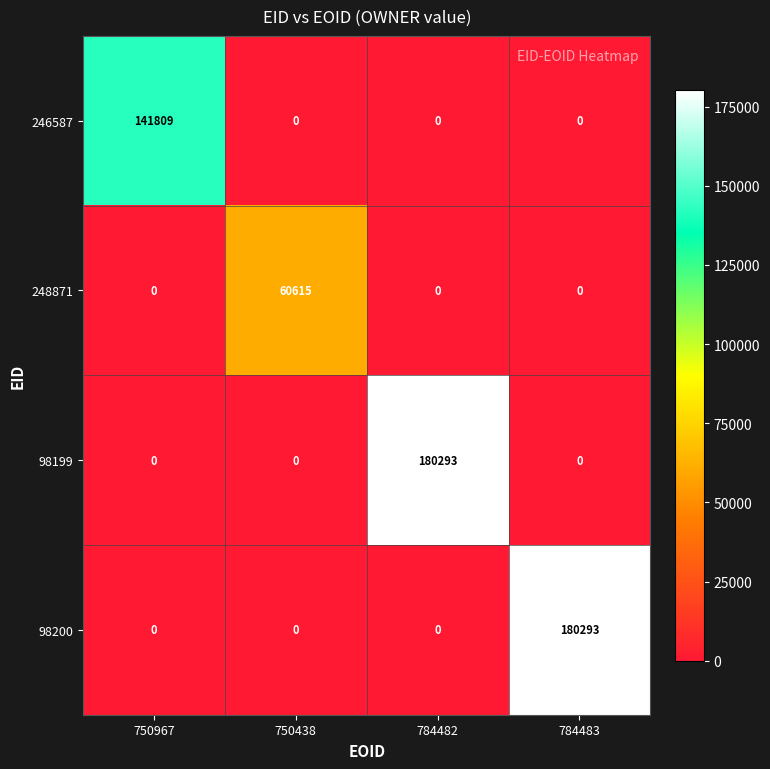

Reading left to right, transcribe all the data shown in this chart.

246587: 750967=141809	750438=0	784482=0	784483=0
248871: 750967=0	750438=60615	784482=0	784483=0
98199: 750967=0	750438=0	784482=180293	784483=0
98200: 750967=0	750438=0	784482=0	784483=180293